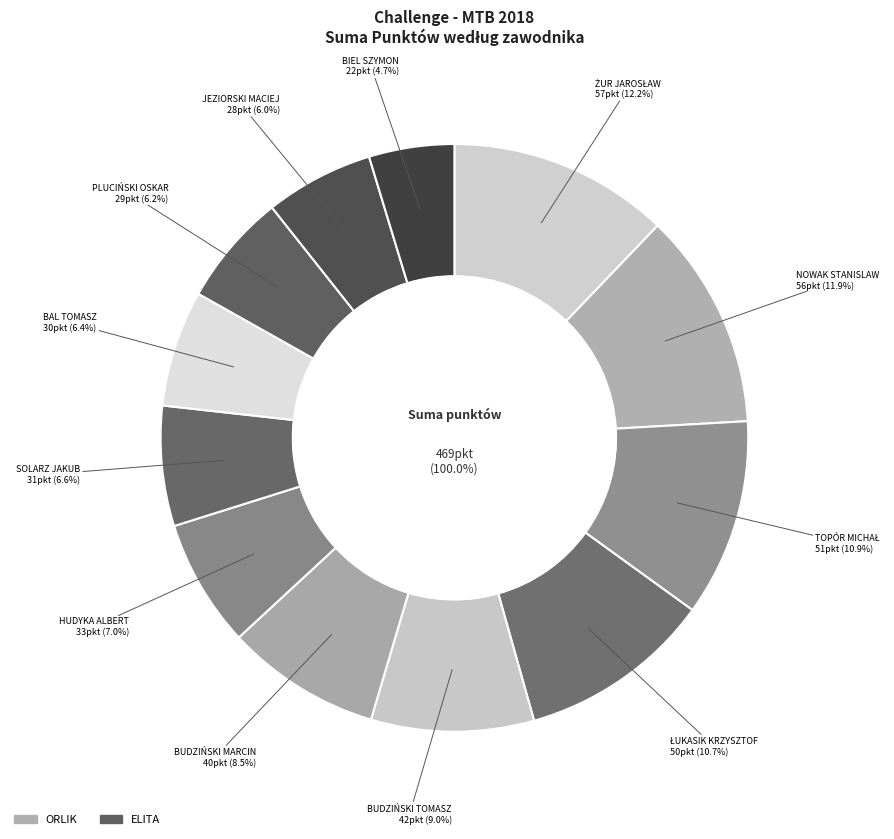

Is there any slice that represents more than half of the pie?

No